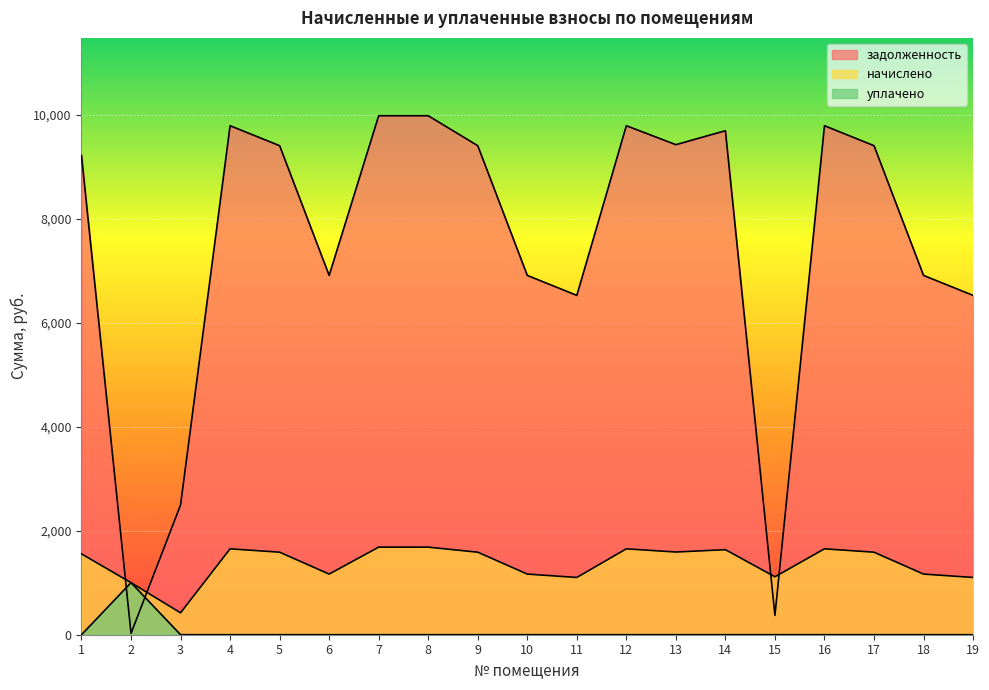

What are all the series names shown in the legend?

задолженность, начислено, уплачено